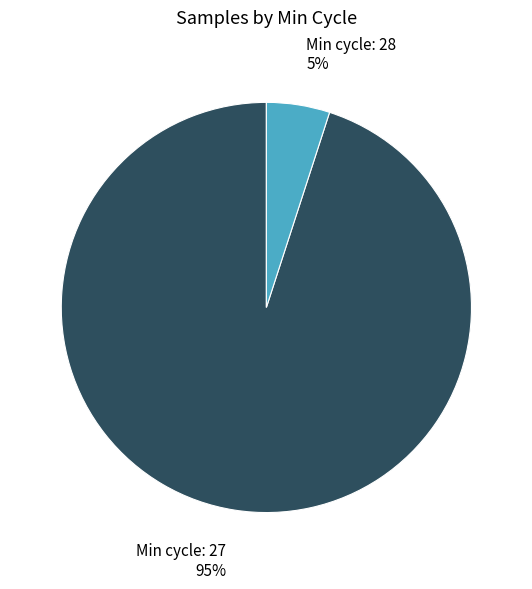

Does any single category account for the majority?

Yes